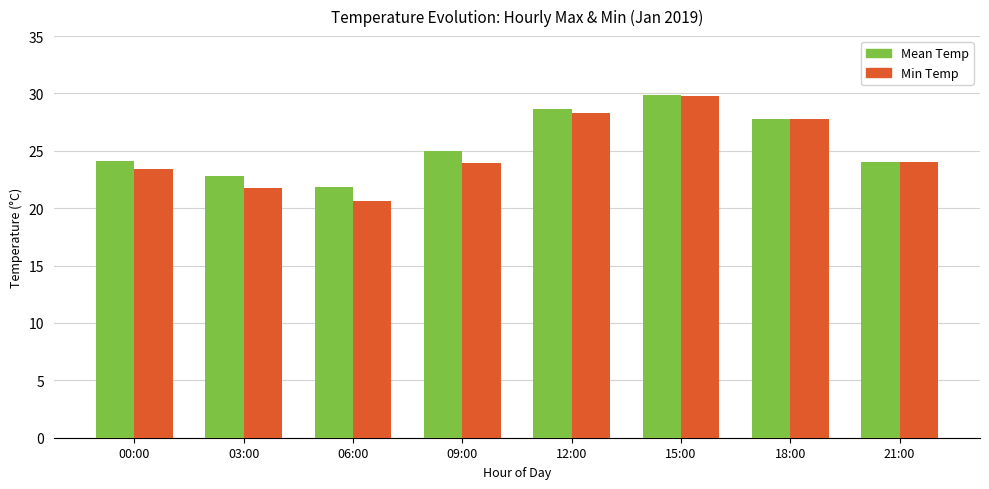

How many bars are there in each group?

2